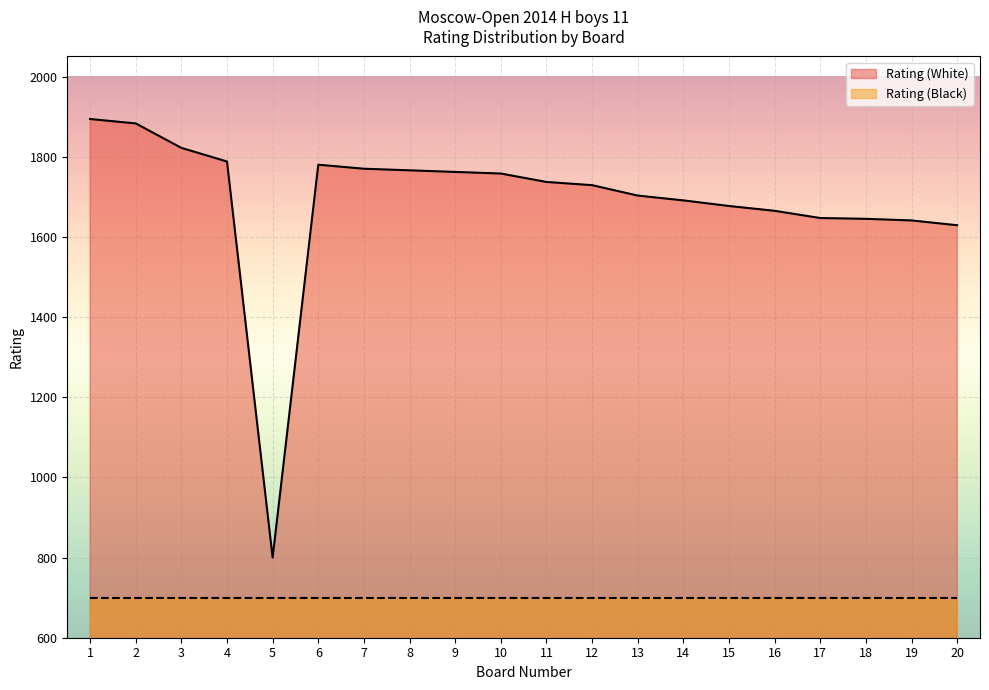

Reading left to right, extract all data points from this chart.

1894	1883	1822	1788	800	1780	1770	1766	1762	1758	1737	1729	1703	1691	1677	1665	1647	1645	1641	1629